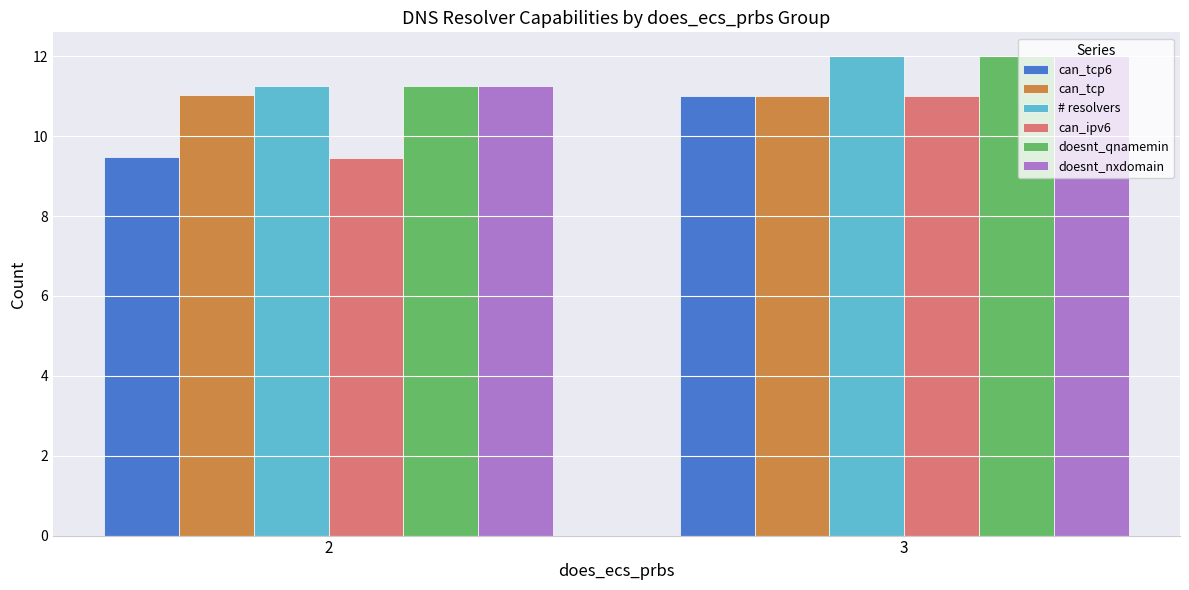

Between 2 and 3, which series saw the biggest shift?

can_ipv6